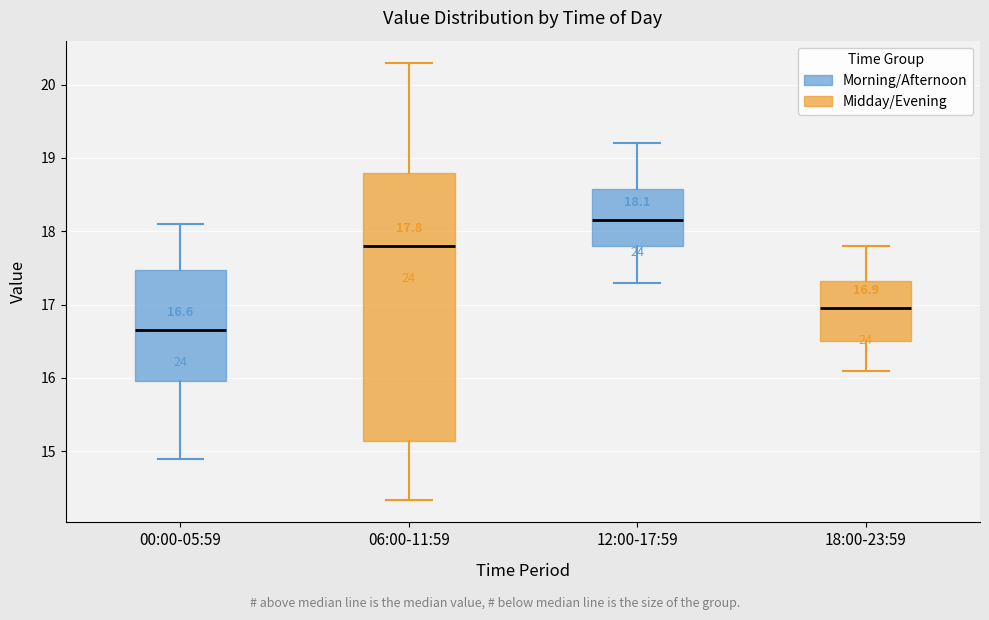

Comparing the boxes themselves (not the whiskers), which one is the tallest?

06:00-11:59